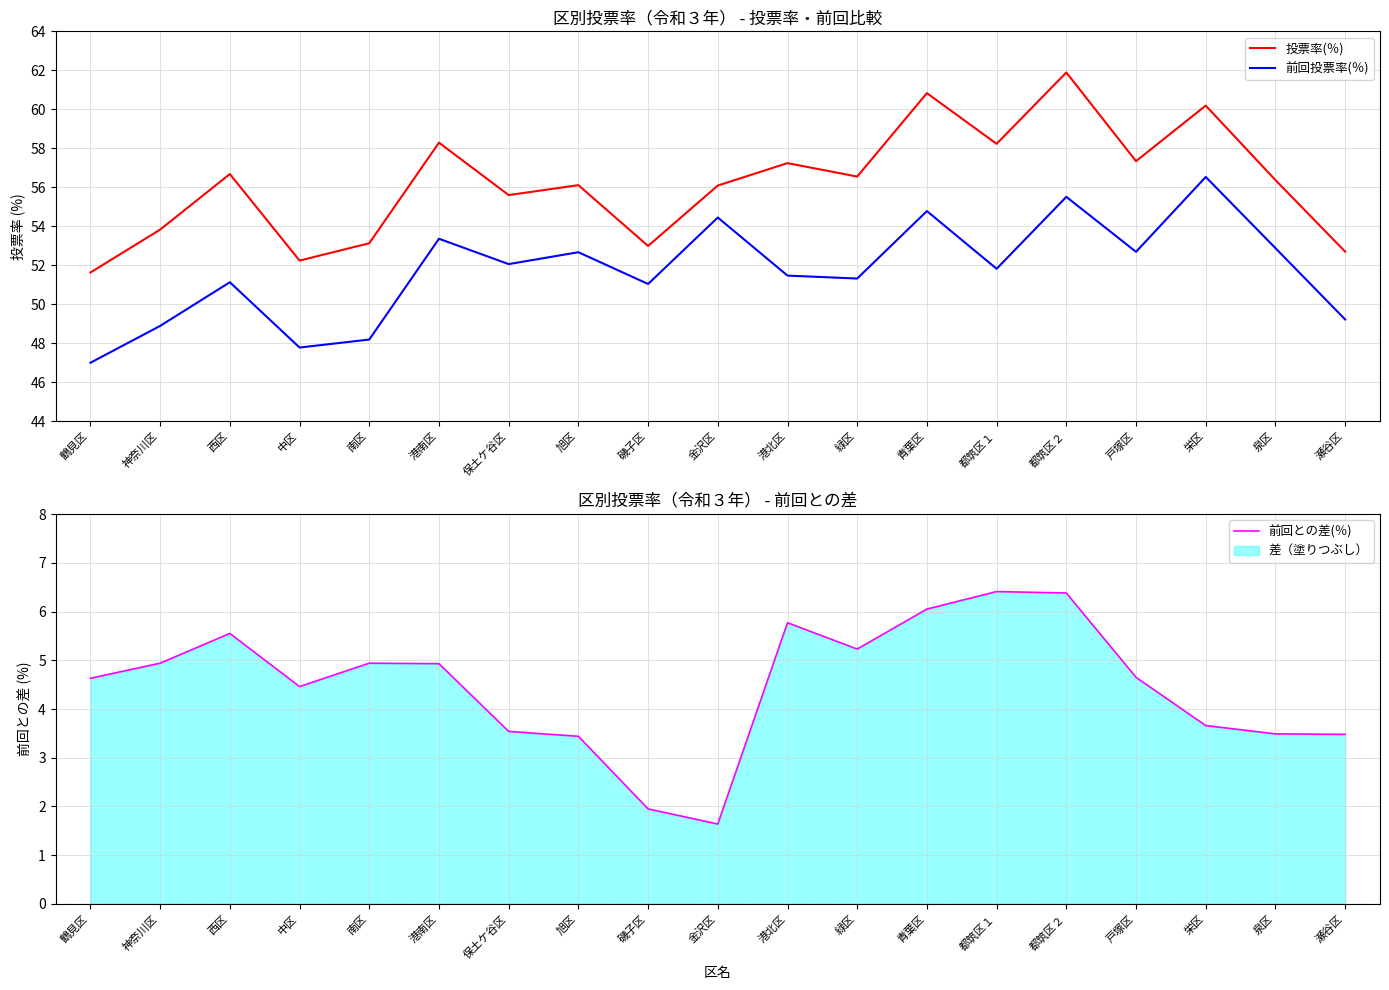

What is the label of the 3rd point from the right?

栄区